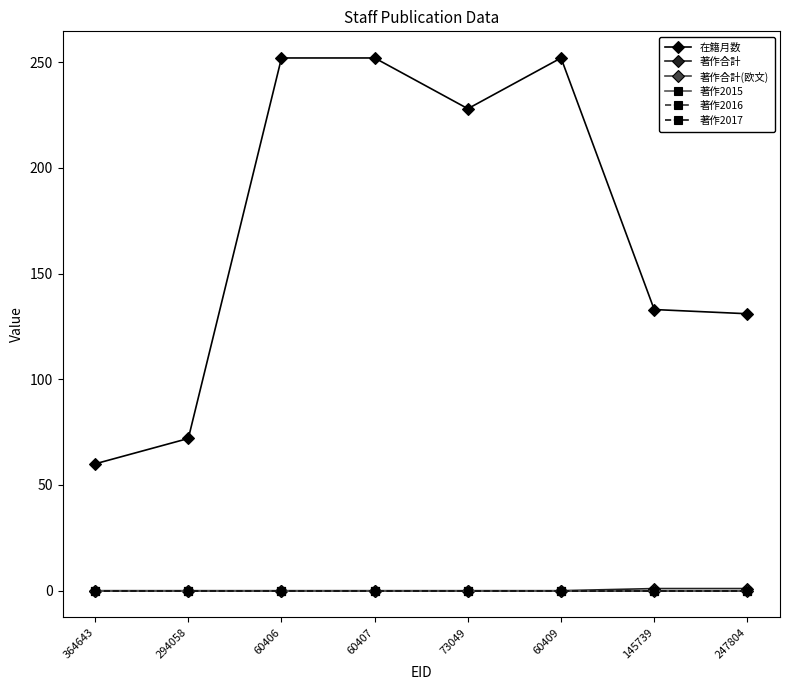

Reading right to left, transcribe all the data shown in this chart.

在籍月数: 247804=131	145739=133	60409=252	73049=228	60407=252	60406=252	294058=72	364643=60
著作合計: 247804=1	145739=1	60409=0	73049=0	60407=0	60406=0	294058=0	364643=0
著作合計(欧文): 247804=0	145739=0	60409=0	73049=0	60407=0	60406=0	294058=0	364643=0
著作2015: 247804=0	145739=0	60409=0	73049=0	60407=0	60406=0	294058=0	364643=0
著作2016: 247804=0	145739=0	60409=0	73049=0	60407=0	60406=0	294058=0	364643=0
著作2017: 247804=0	145739=0	60409=0	73049=0	60407=0	60406=0	294058=0	364643=0